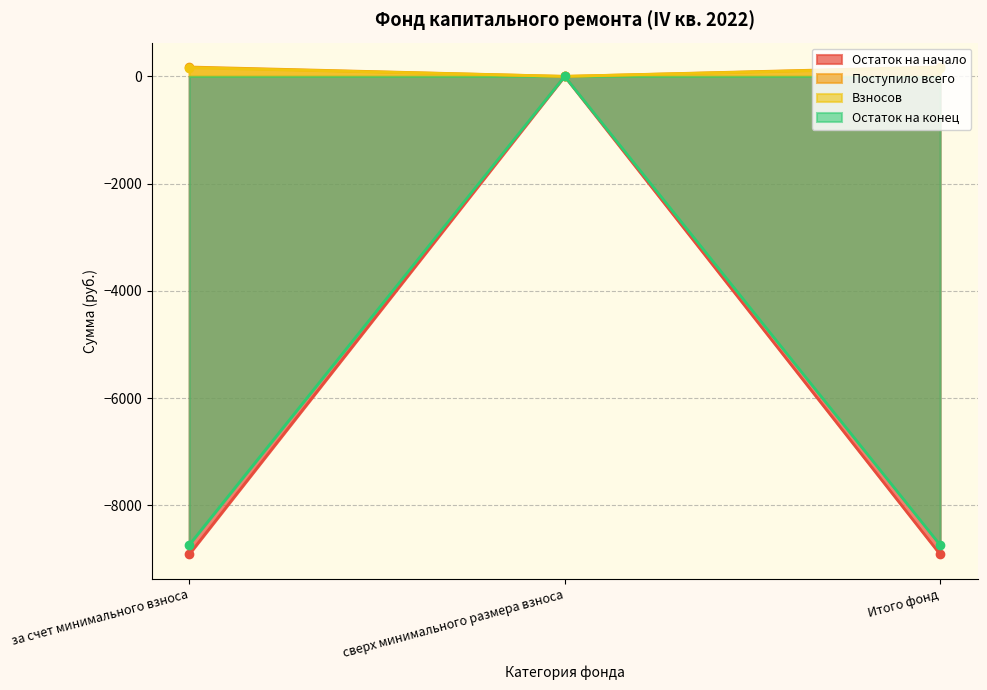

At which label is Взносов closest to 82?

сверх минимального размера взноса